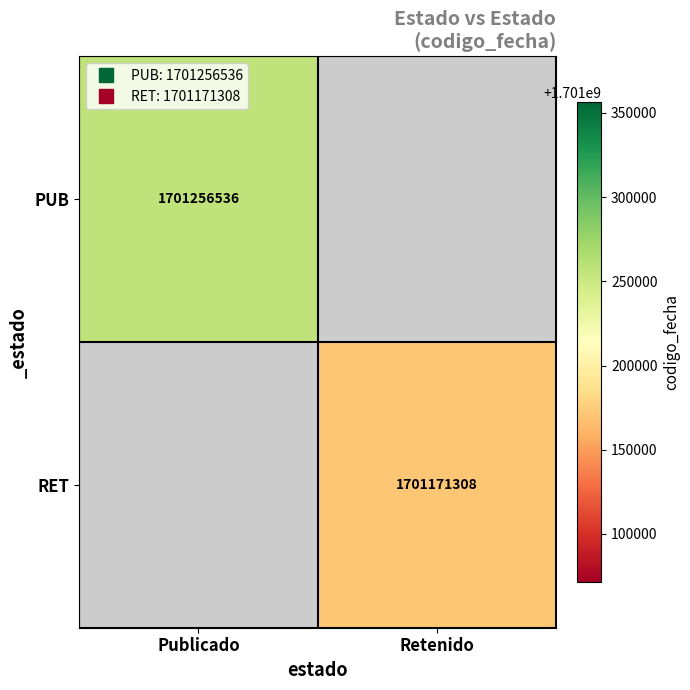

At Retenido, list the series in order from largest to smallest.

PUB, RET